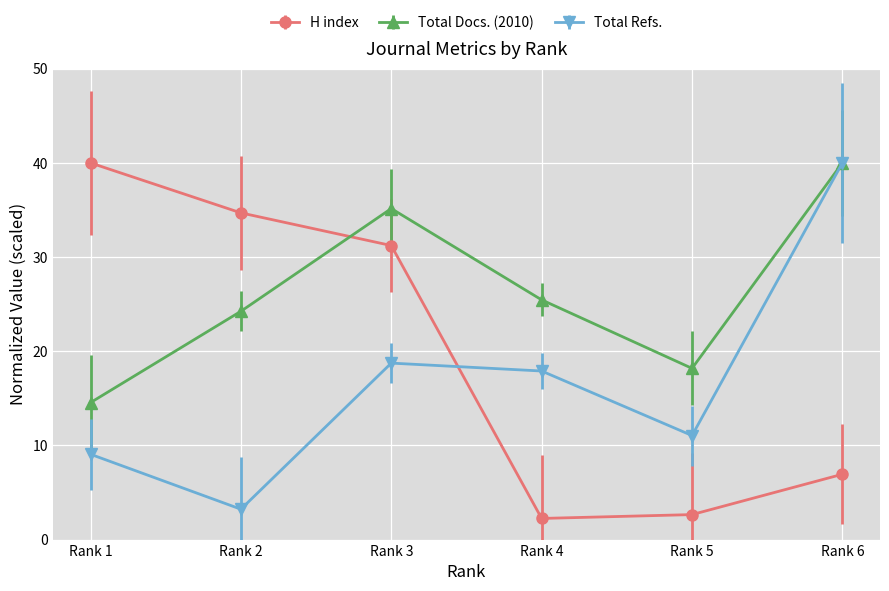

Which series changed the most between Rank 2 and Rank 6?

Total Refs.